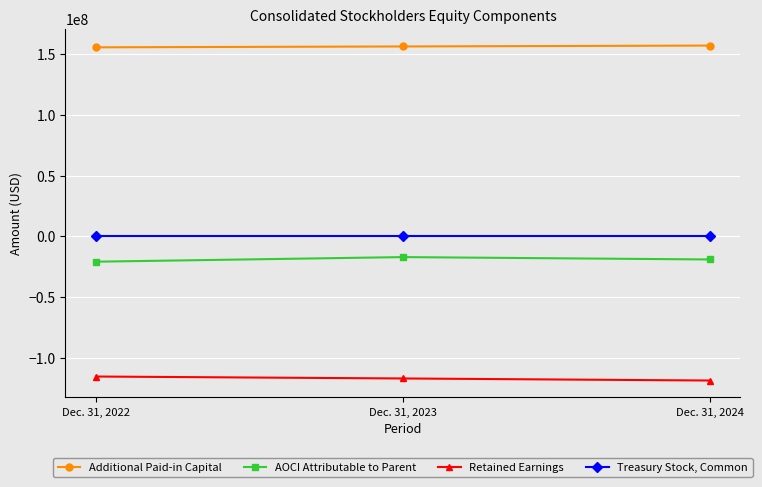

Rank the categories by Additional Paid-in Capital value from highest to lowest.

Dec. 31, 2024, Dec. 31, 2023, Dec. 31, 2022